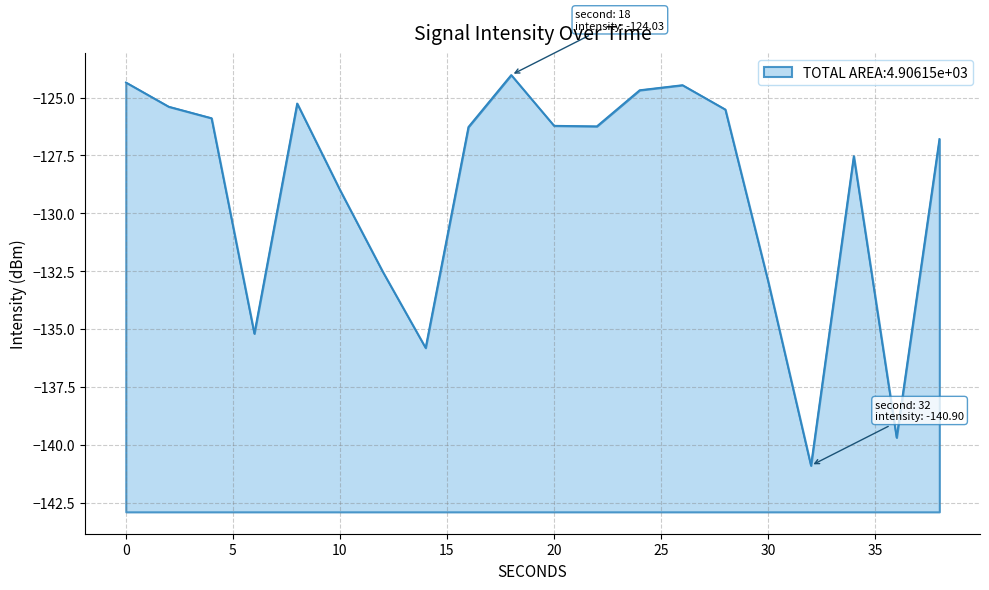

Does the chart have visible grid lines?

Yes